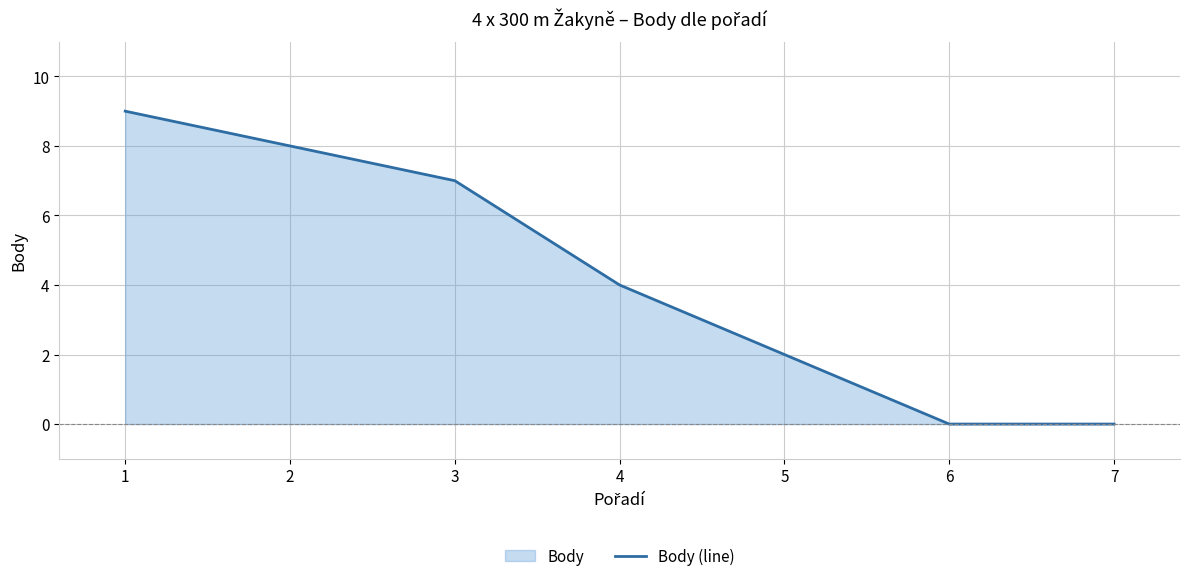

What is the maximum value shown in the chart?

9